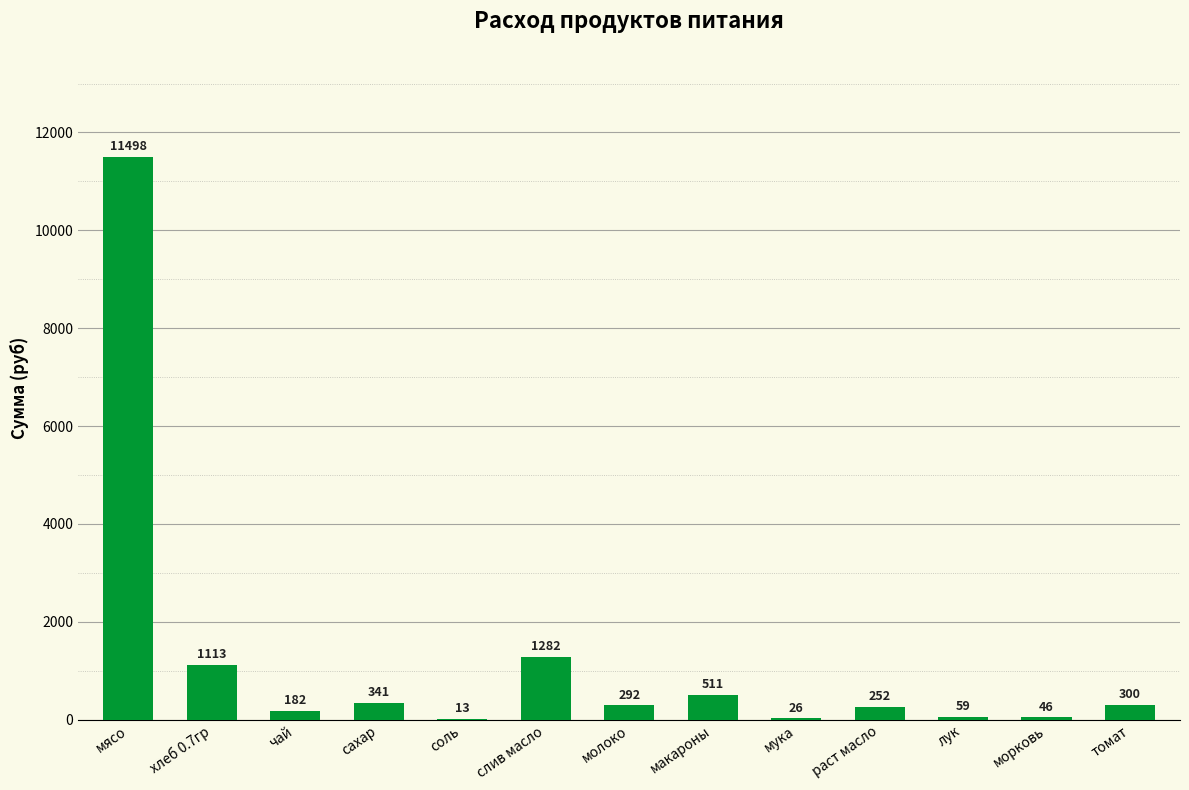

Between хлеб 0.7гр and морковь, which is larger?

хлеб 0.7гр